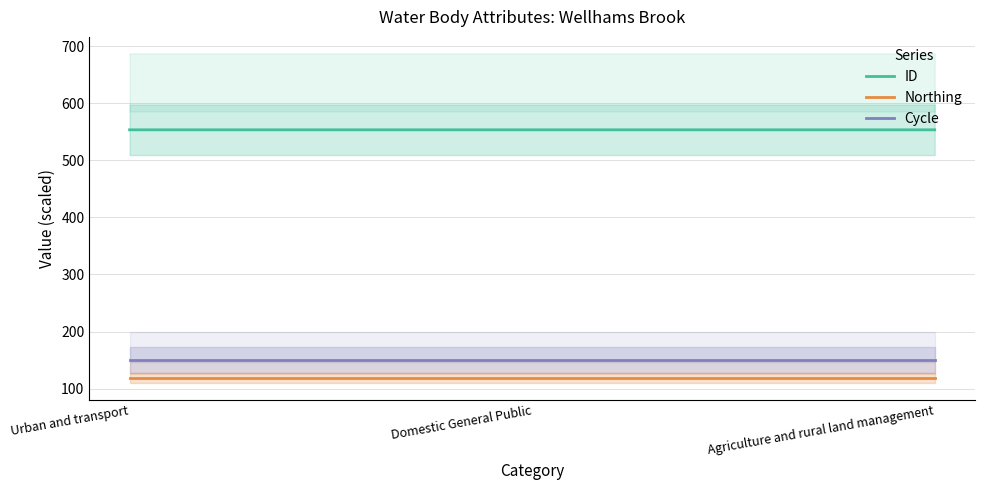

Rank the series at Urban and transport from lowest to highest value.

Northing, Cycle, ID